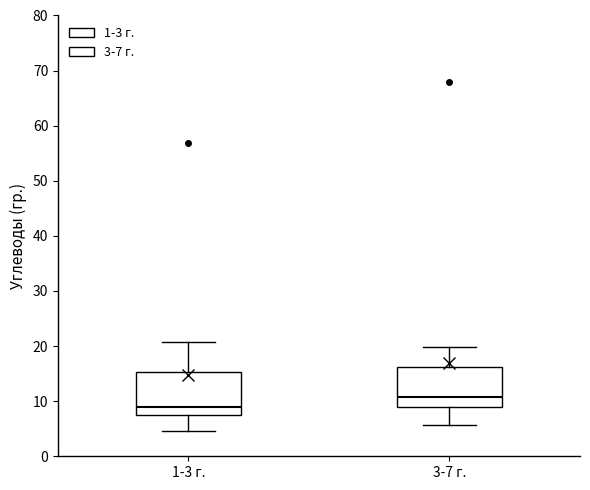

Reading left to right, read every box against the y-axis: the position of its median line, the range the box covers, and the ends of its whiskers. The values are not printed on the chart, so give them approximately, as read against the axis.

1-3 г.: median 9, box 7 to 15, whiskers 5 to 21
3-7 г.: median 11, box 9 to 16, whiskers 6 to 20